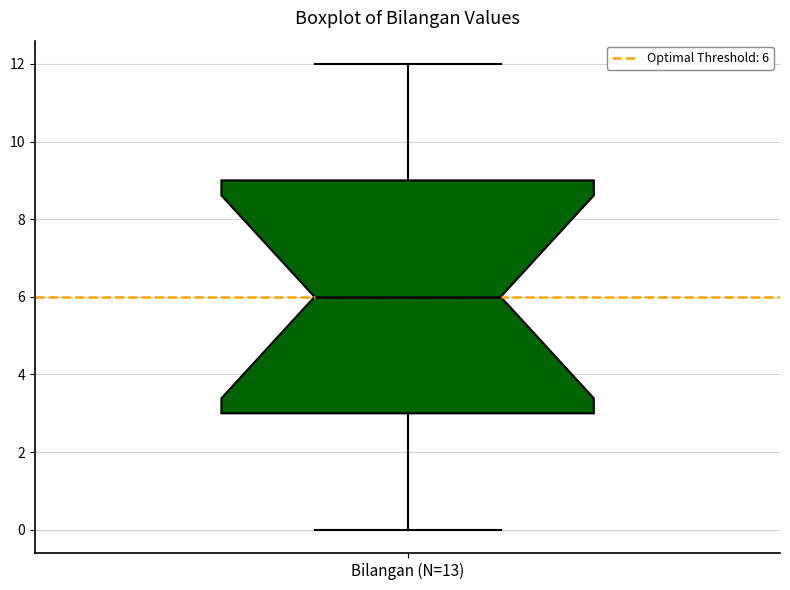

Transcribe this box plot: give where the median line is, the range the box spans, and where the two whiskers end, as read against the y-axis. The values are not printed on the chart, so give them approximately, as read against the axis.

median 6, box 3 to 9, whiskers 0 to 12